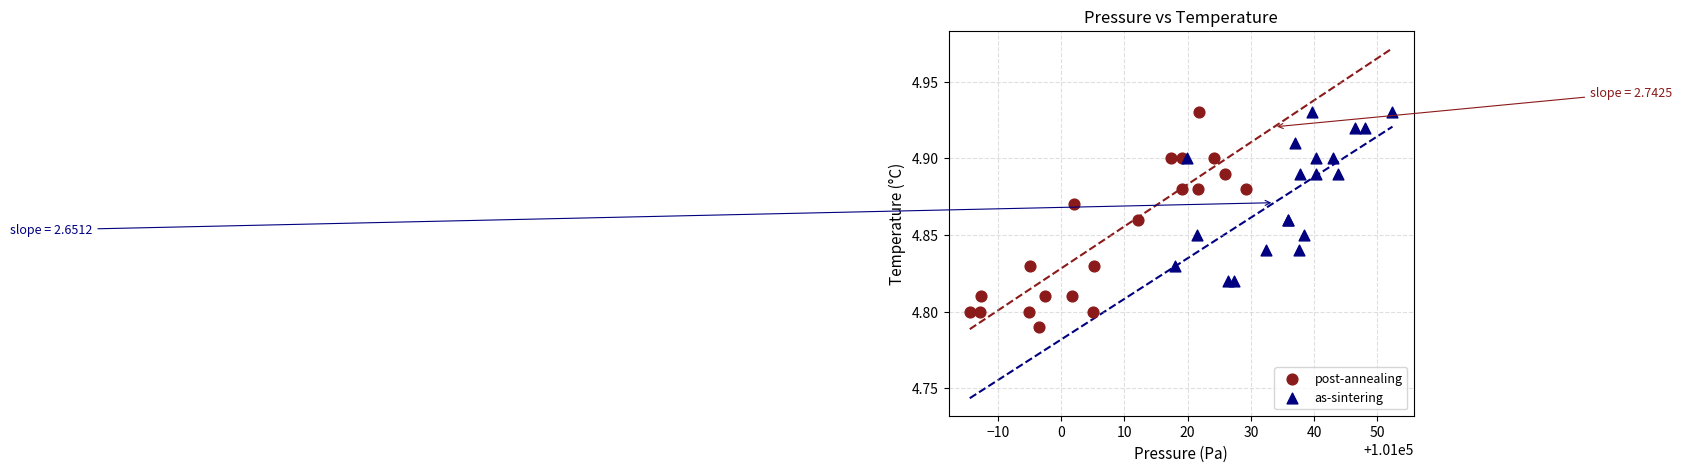

Which series has the widest spread of Y values?

post-annealing